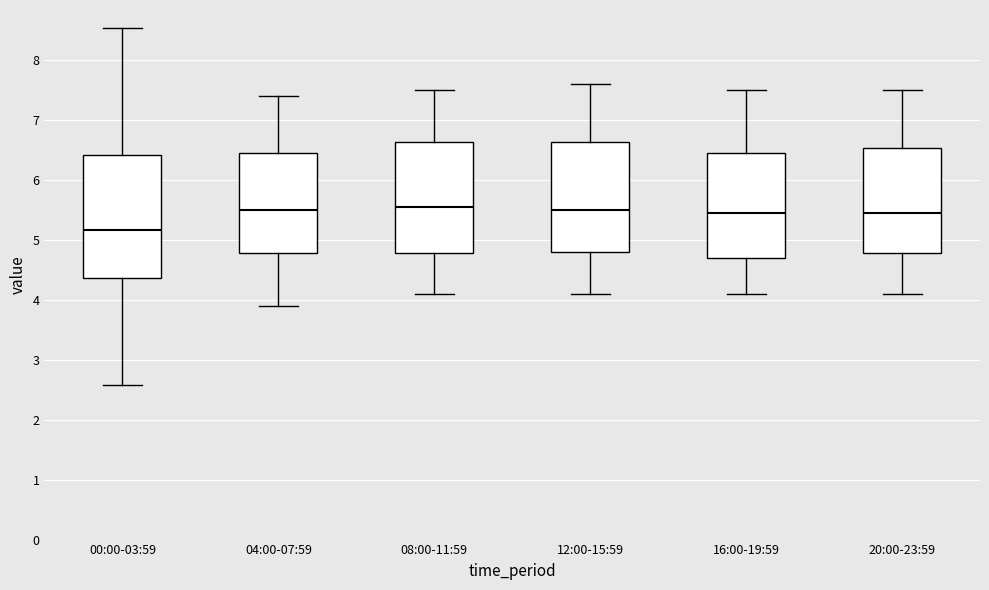

Which box is the tallest, from its lower edge to its upper edge?

00:00-03:59